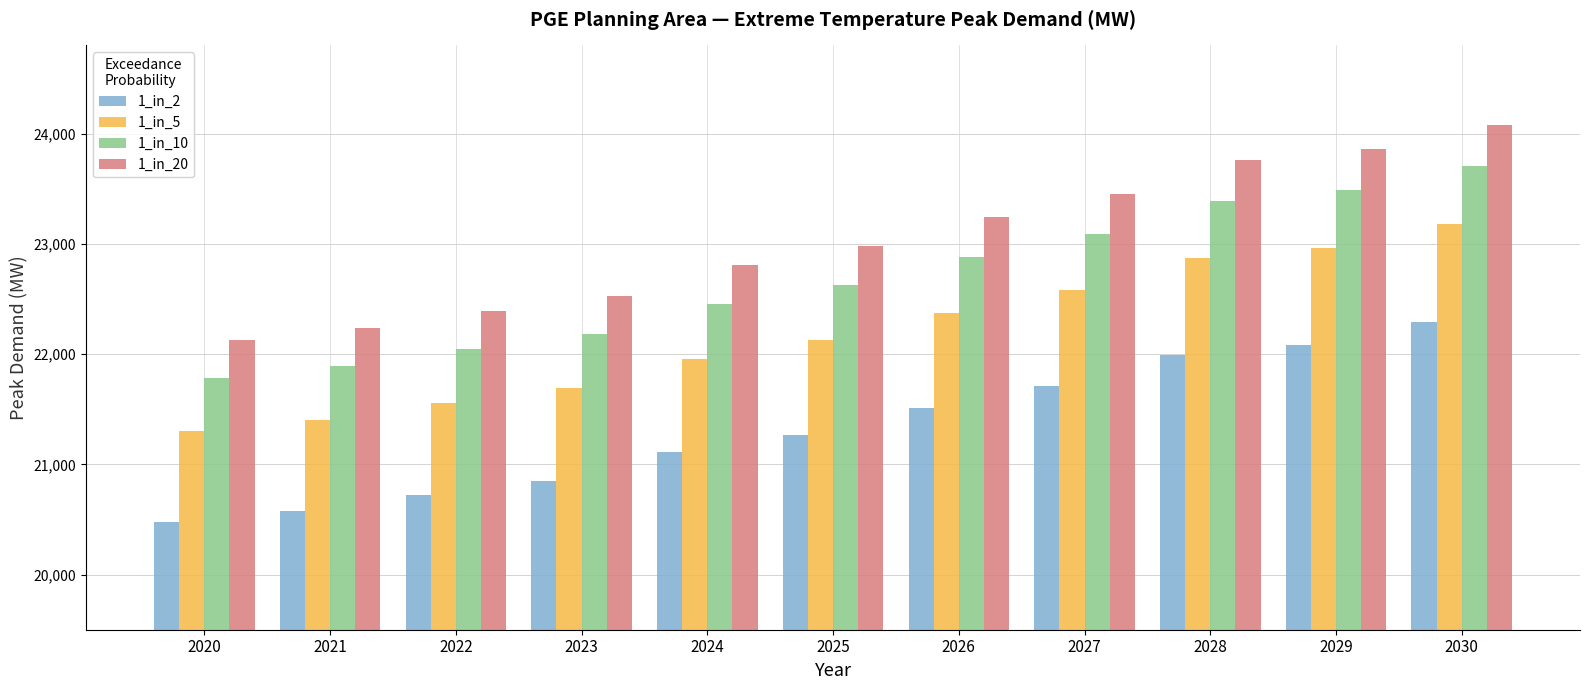

The value of 1_in_2 at 2026 is 35665.8. True or false?

False